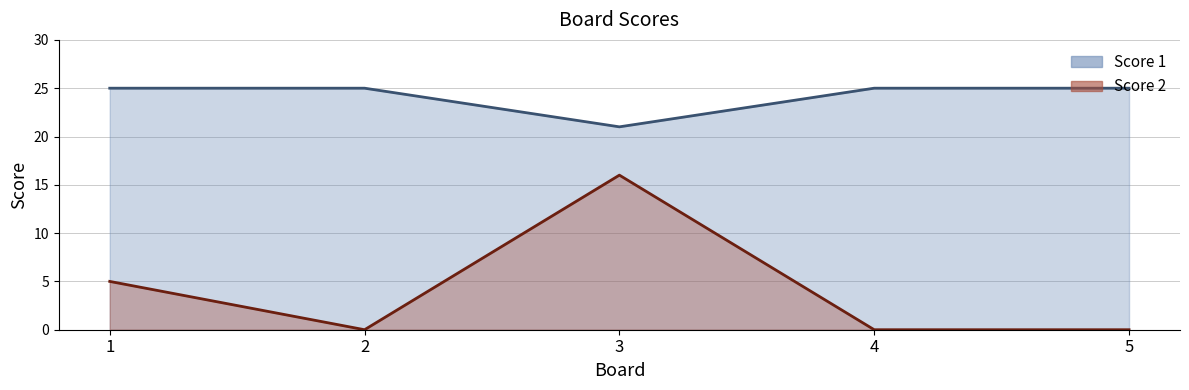

True or false: Score 2 and Score 1 cross at least once.

False